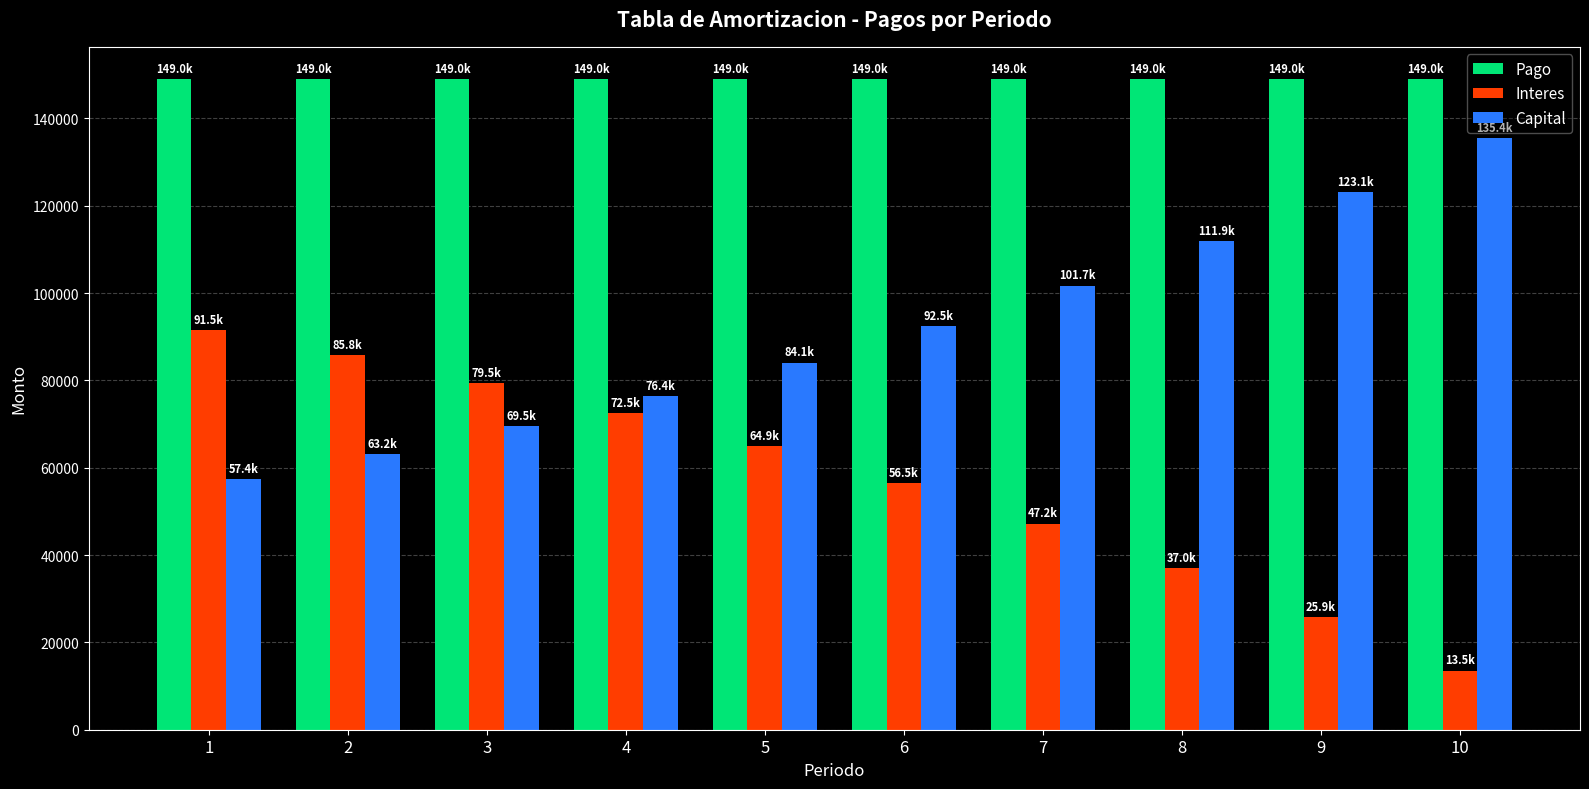

Reading right to left, list all the values displayed in this chart.

Pago: 148963.6	148963.6	148963.6	148963.6	148963.6	148963.6	148963.6	148963.6	148963.6	148963.6
Interes: 13542.1	25853.2	37045.0	47219.5	56468.9	64877.5	72521.7	79471.0	85788.5	91531.7
Capital: 135421.4	123110.4	111918.6	101744.1	92494.7	84086.1	76441.9	69492.6	63175.1	57431.9